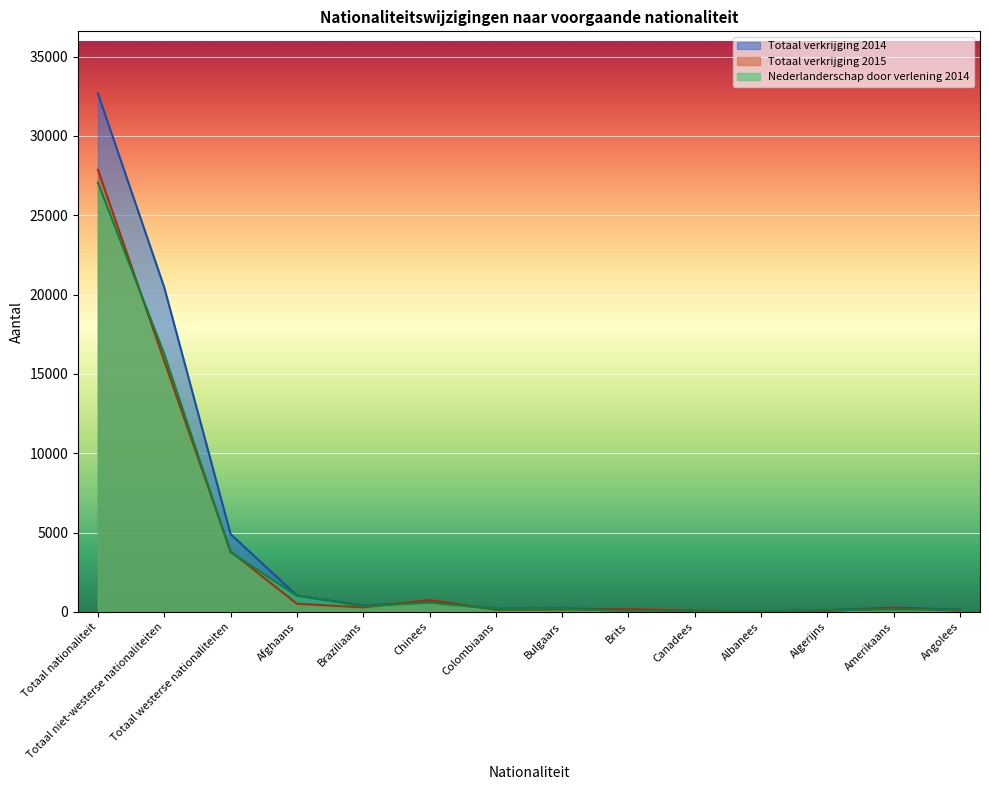

Rank the series at Albanees from highest to lowest value.

Totaal verkrijging 2015, Totaal verkrijging 2014, Nederlanderschap door verlening 2014